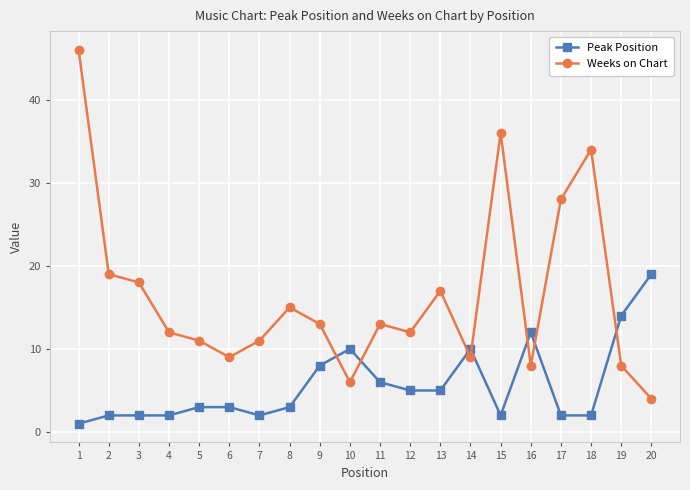

At which category does the chart reach its minimum across all series?

1